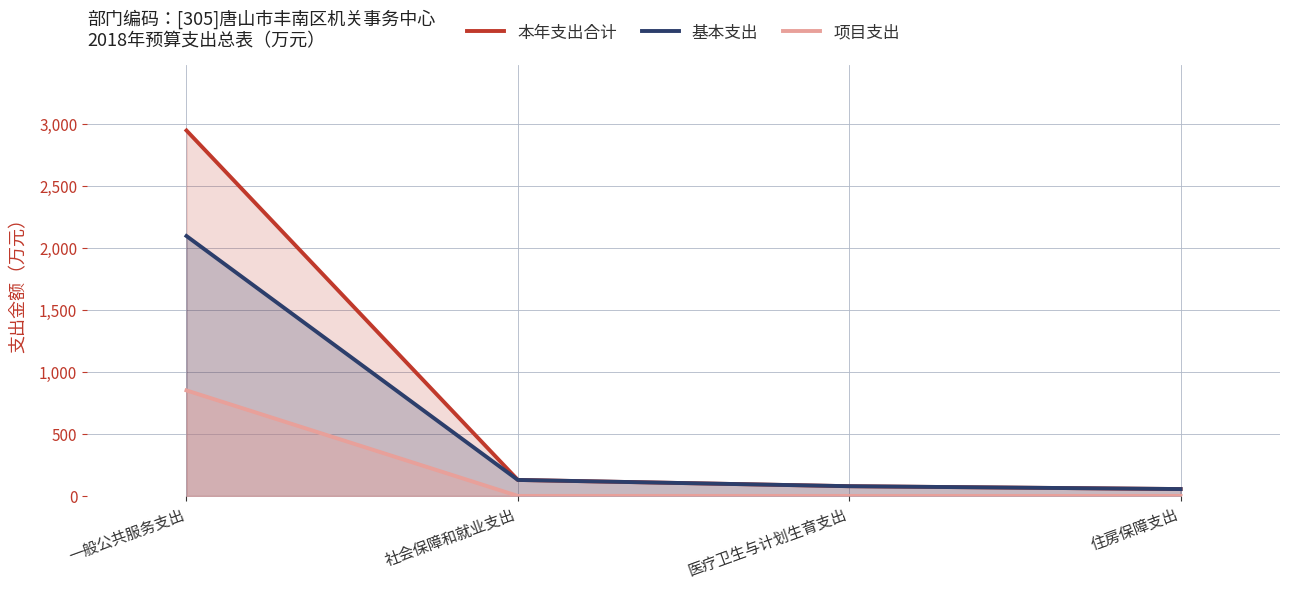

At how many categories does at least one series exceed 1508?

1